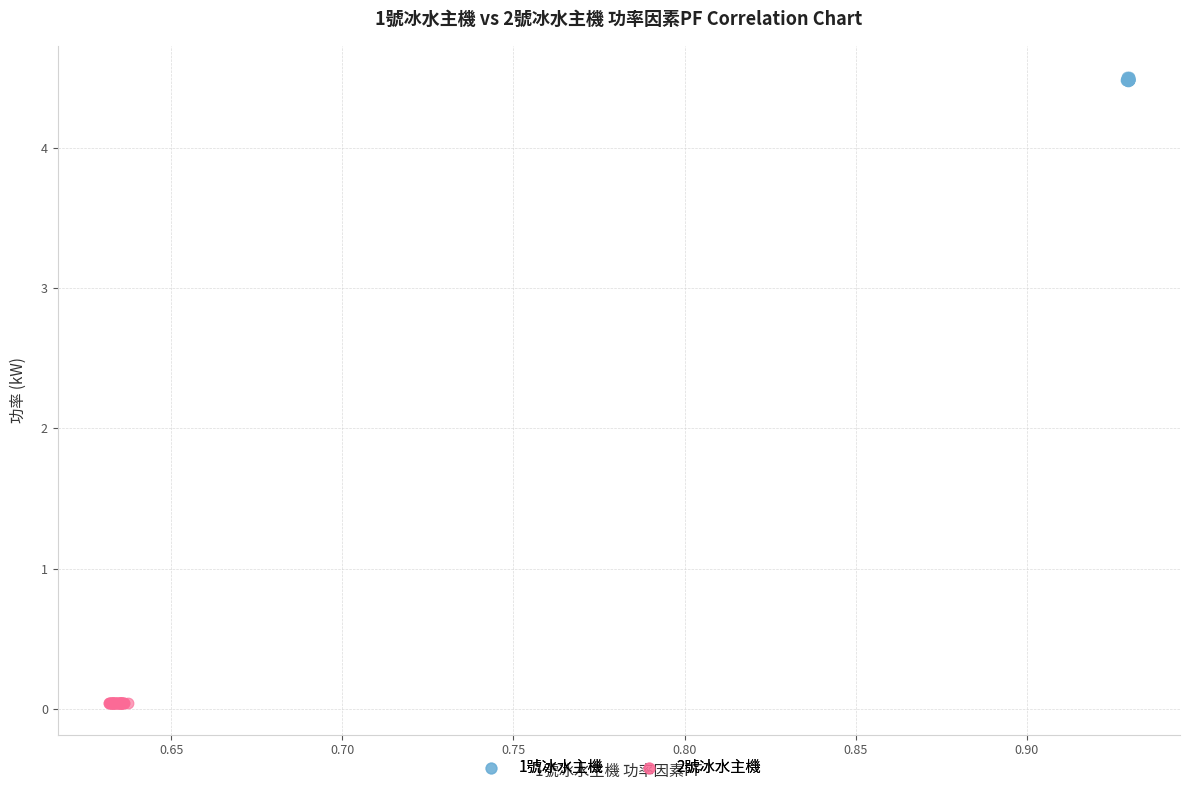

Which series contains the highest Y value?

1號冰水主機